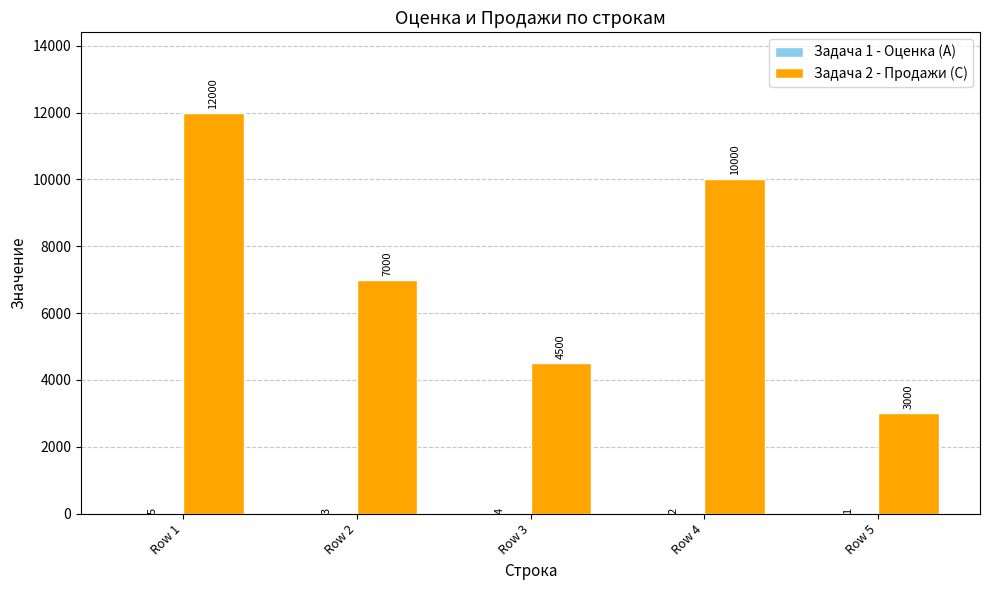

What is the total value across all series at Row 4?

10002